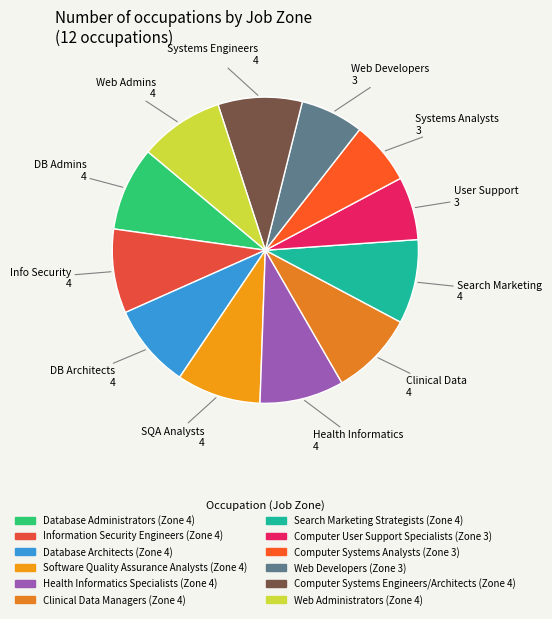

What is the ratio of the value at Computer Systems Analysts to the value at Search Marketing Strategists?

0.8